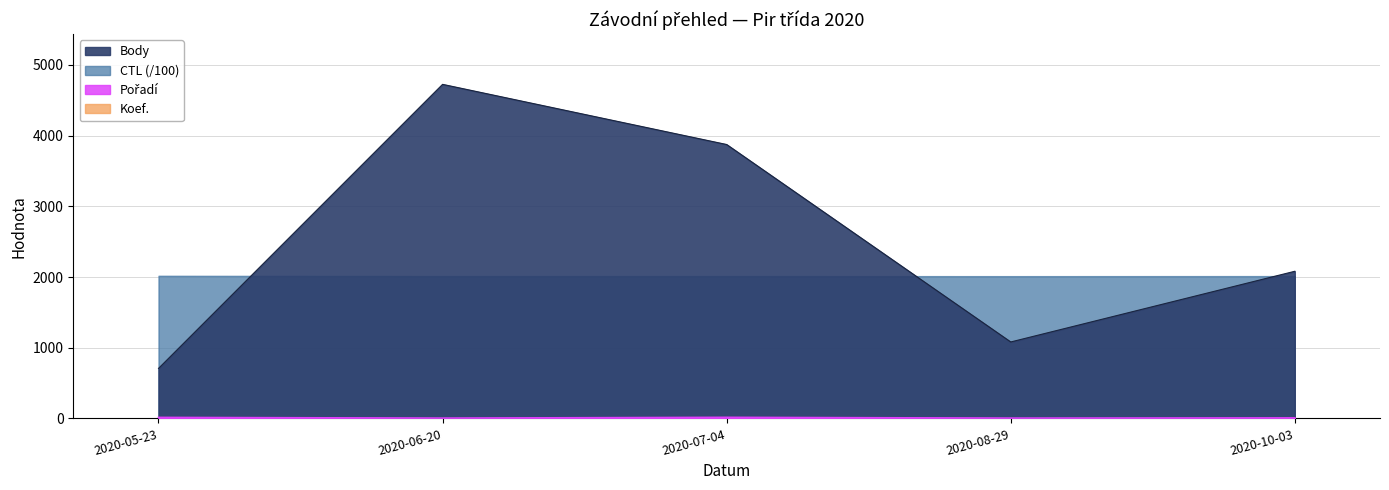

Which series has the largest total across all categories?

Body